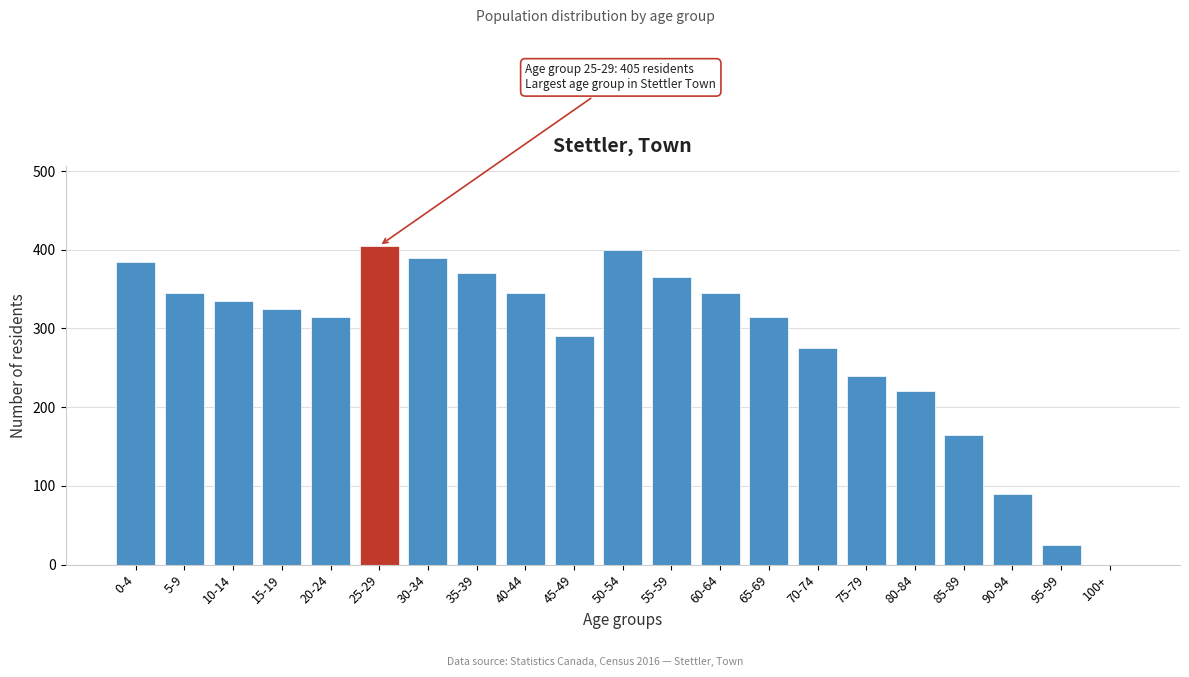

Reading left to right, transcribe all the data shown in this chart.

0-4=385	5-9=345	10-14=335	15-19=325	20-24=315	25-29=405	30-34=390	35-39=370	40-44=345	45-49=290	50-54=400	55-59=365	60-64=345	65-69=315	70-74=275	75-79=240	80-84=220	85-89=165	90-94=90	95-99=25	100+=0